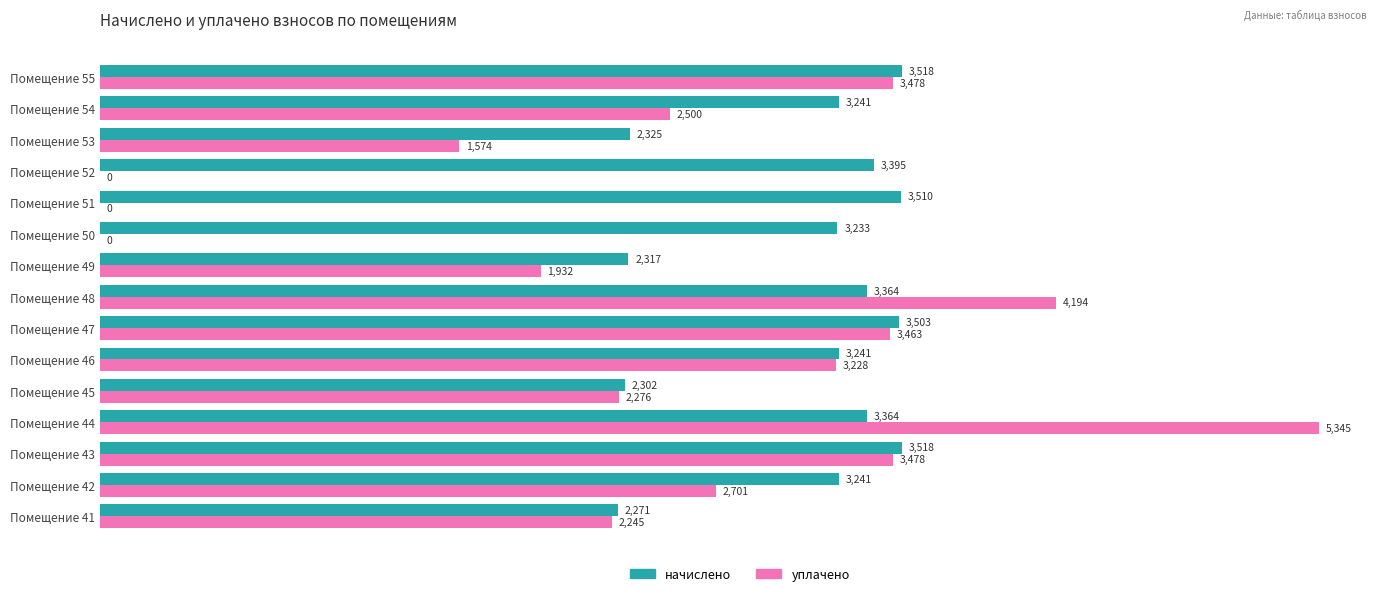

How many data points does each series have?

15